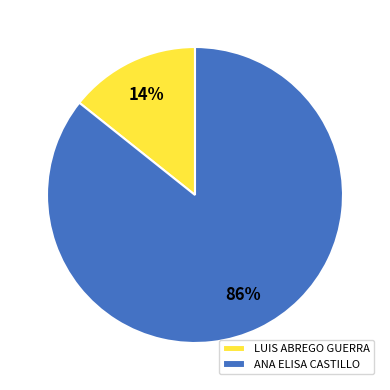

What is the ratio of the value at LUIS ABREGO GUERRA to the value at ANA ELISA CASTILLO?

0.2